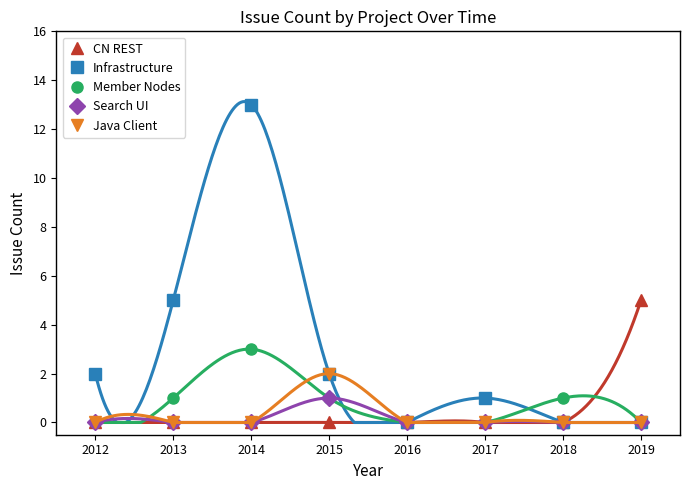

Reading right to left, what are all the values shown in this chart?

CN REST: 2019=5	2018=0	2017=0	2016=0	2015=0	2014=0	2013=0	2012=0
Infrastructure: 2019=0	2018=0	2017=1	2016=0	2015=2	2014=13	2013=5	2012=2
Member Nodes: 2019=0	2018=1	2017=0	2016=0	2015=1	2014=3	2013=1	2012=0
Search UI: 2019=0	2018=0	2017=0	2016=0	2015=1	2014=0	2013=0	2012=0
Java Client: 2019=0	2018=0	2017=0	2016=0	2015=2	2014=0	2013=0	2012=0